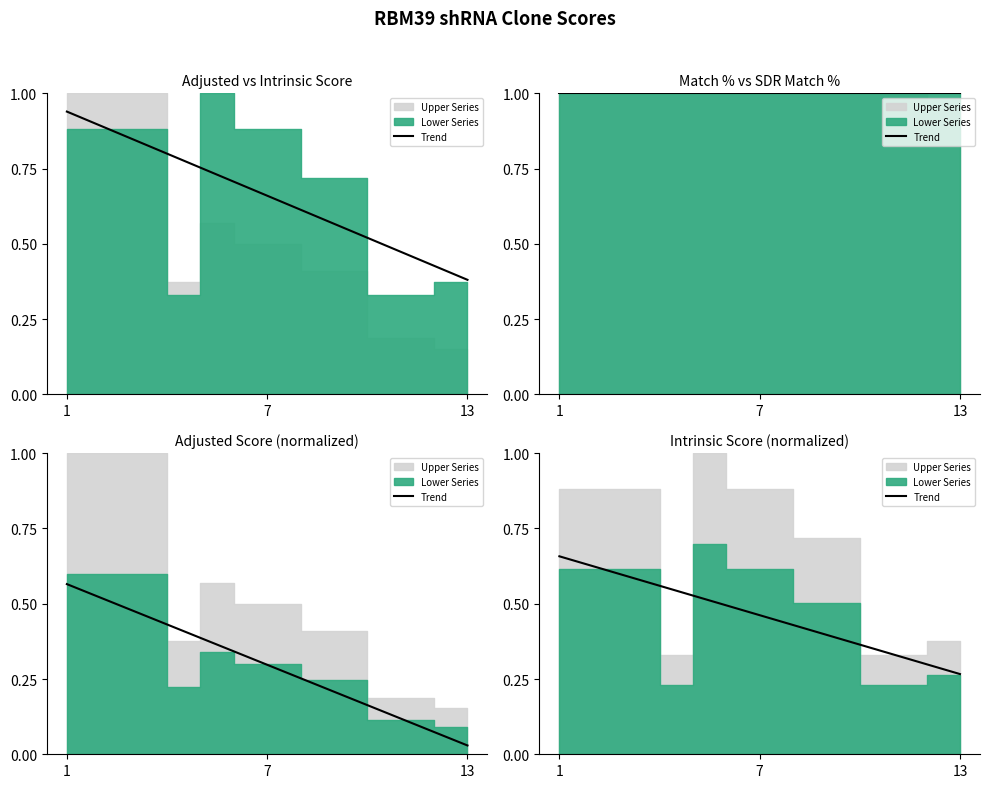

True or false: there are more than 2 points higher than both neighbors.

False